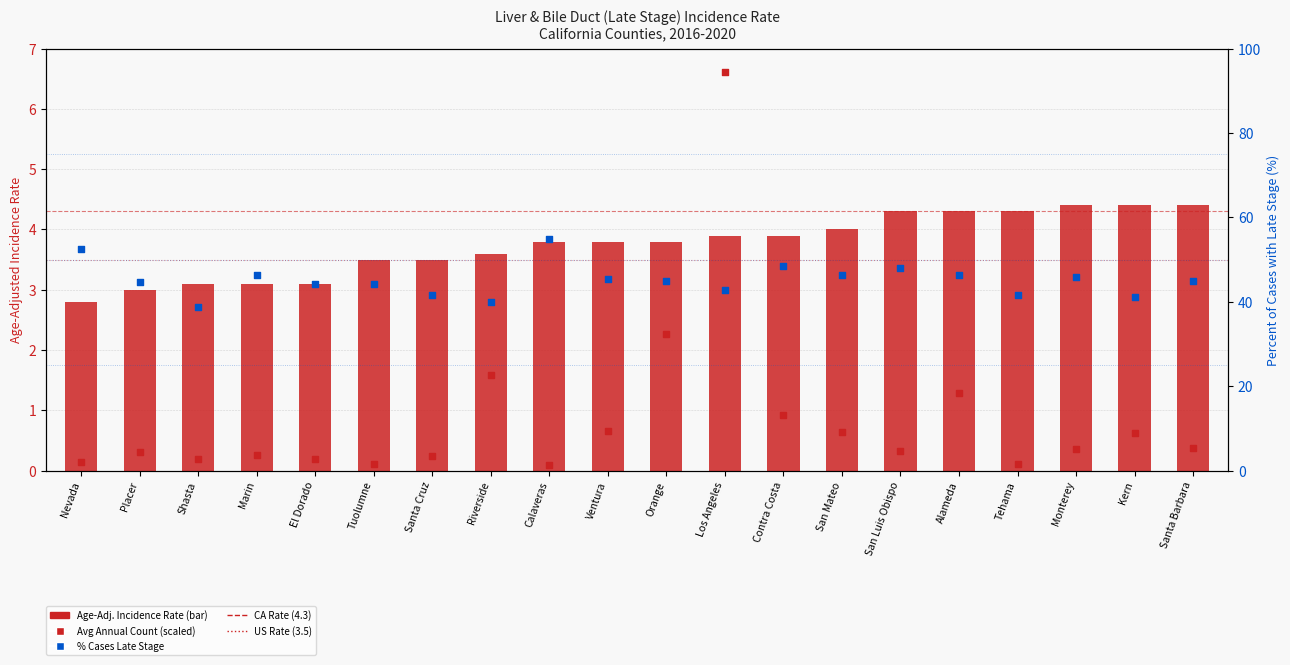

At how many categories does at least one series exceed 10?

20